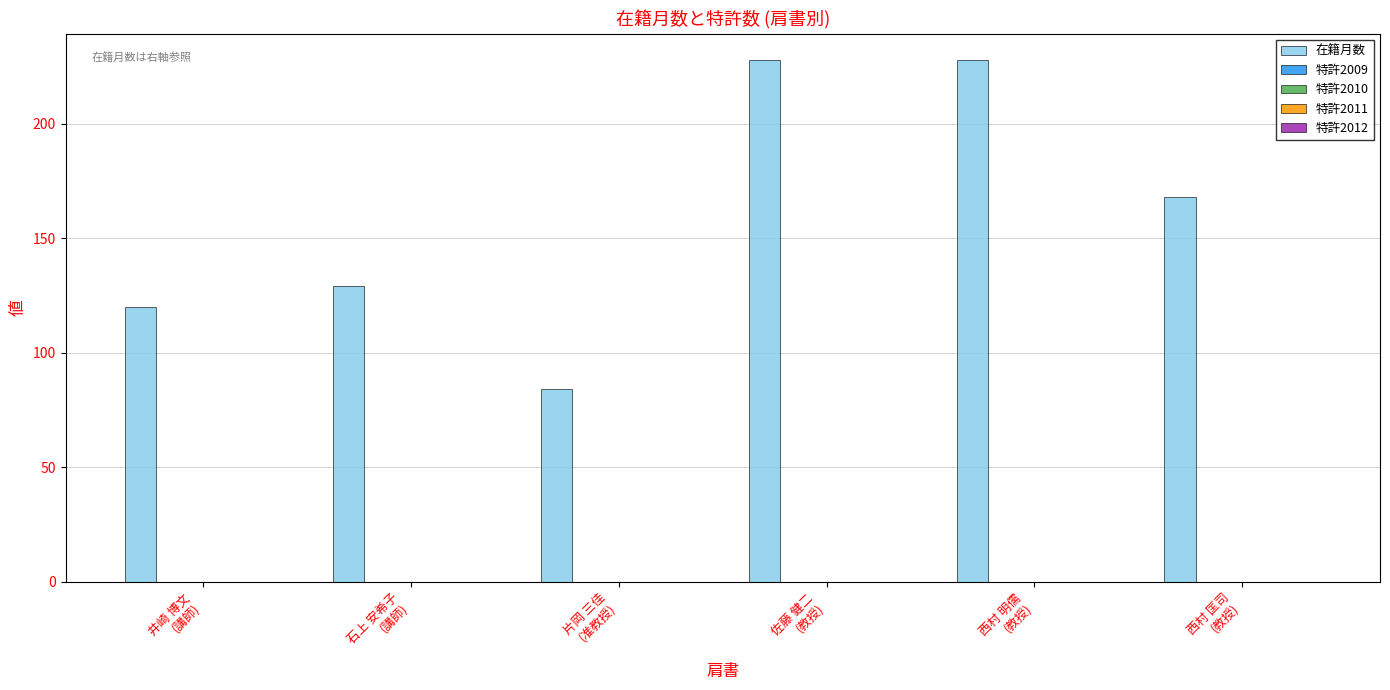

How many bars are there in total?

6